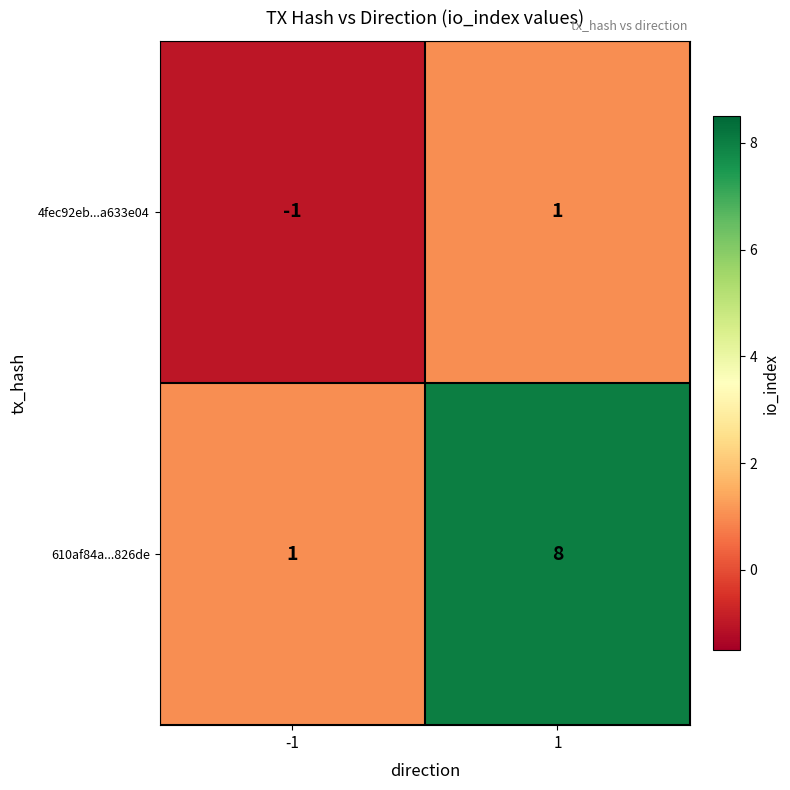

How many data points does each series have?

2